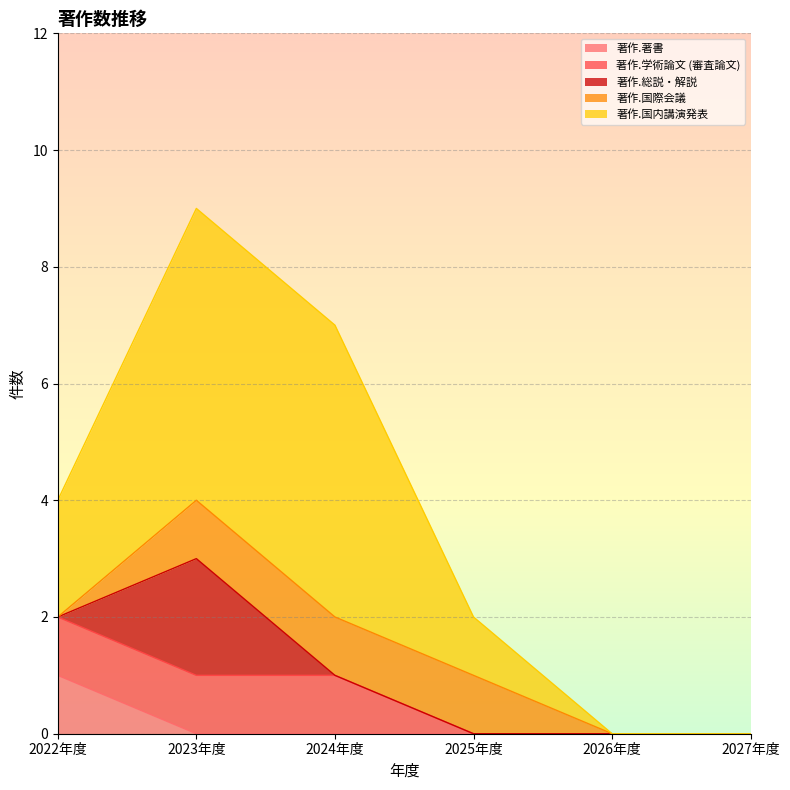

Which category has the highest value in the 著作.総説・解説 series?

2023年度